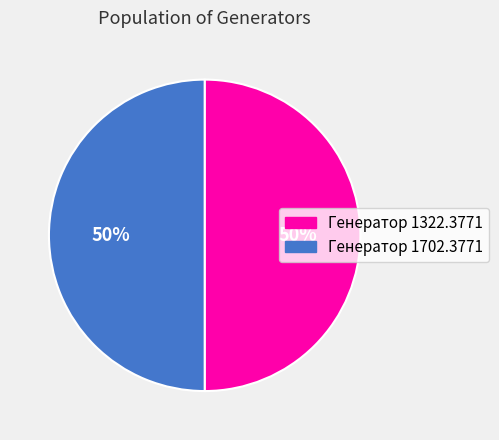

Count the number of slices in the pie.

2